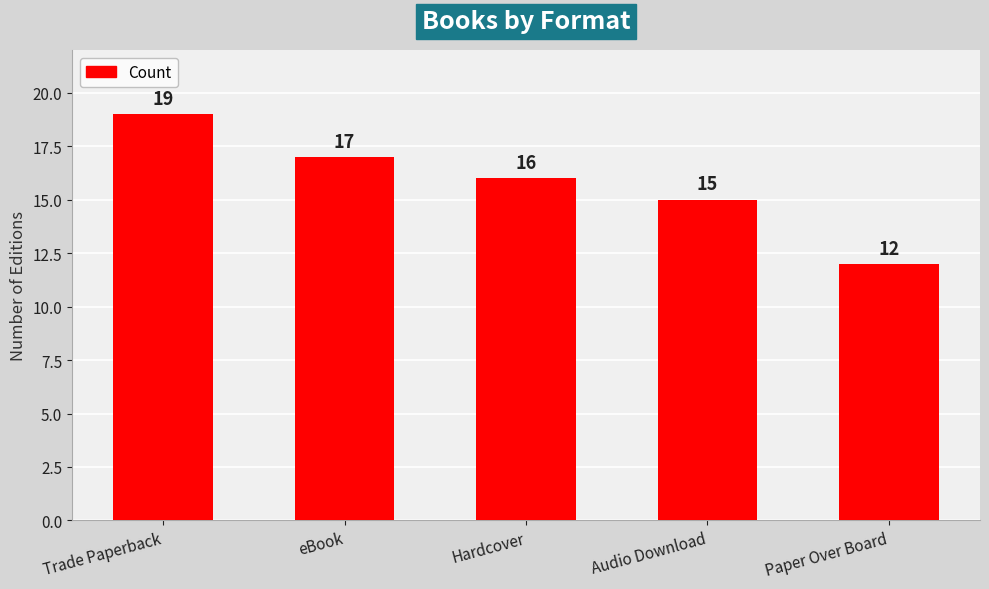

What is the label of the 4th bar from the left?

Audio Download